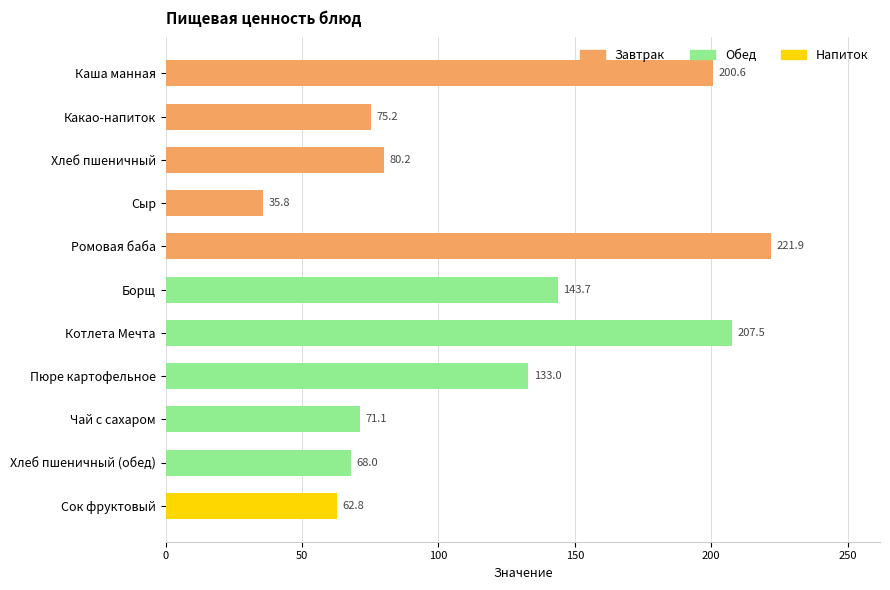

Which label corresponds to the largest value in the chart?

Ромовая баба